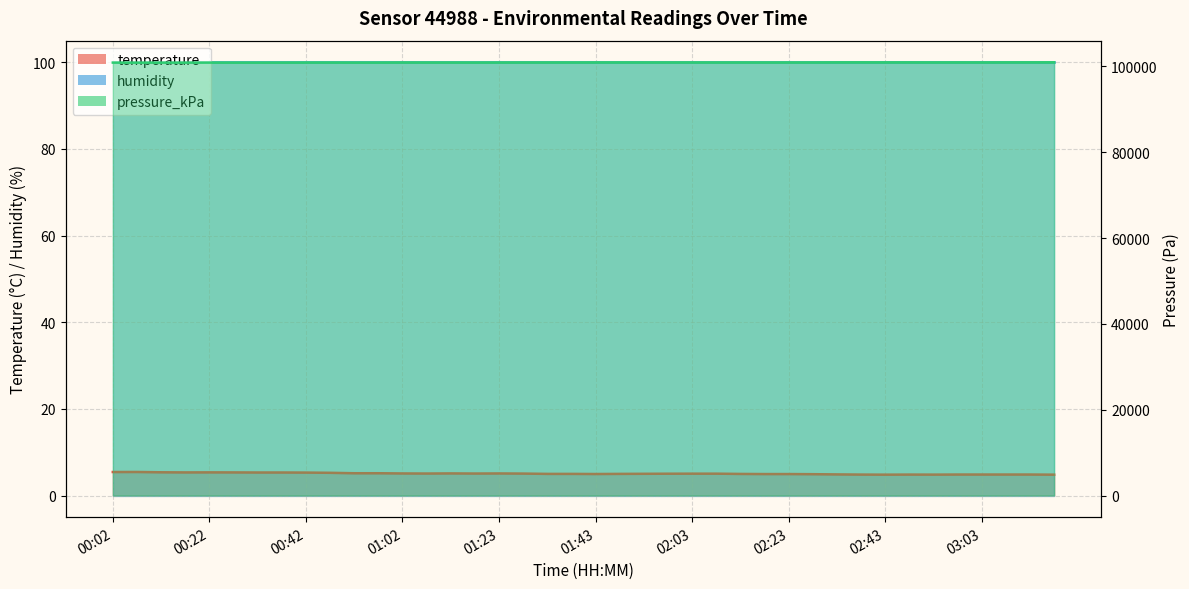

At which category is the sum across all series the highest?

03:18